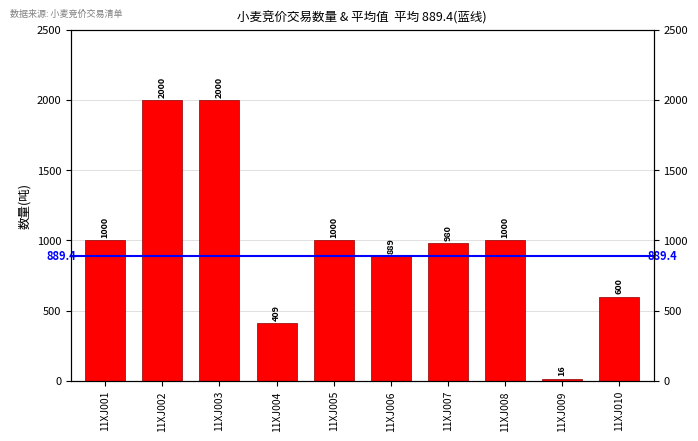

Reading left to right, list all the values displayed in this chart.

1000	2000	2000	409	1000	889	980	1000	16	600